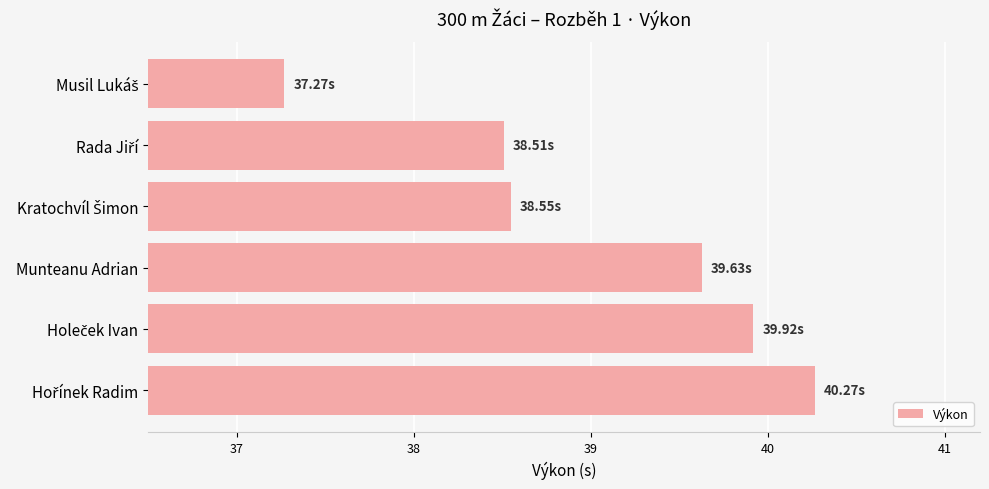

What is the difference between the maximum and minimum values?

3.0